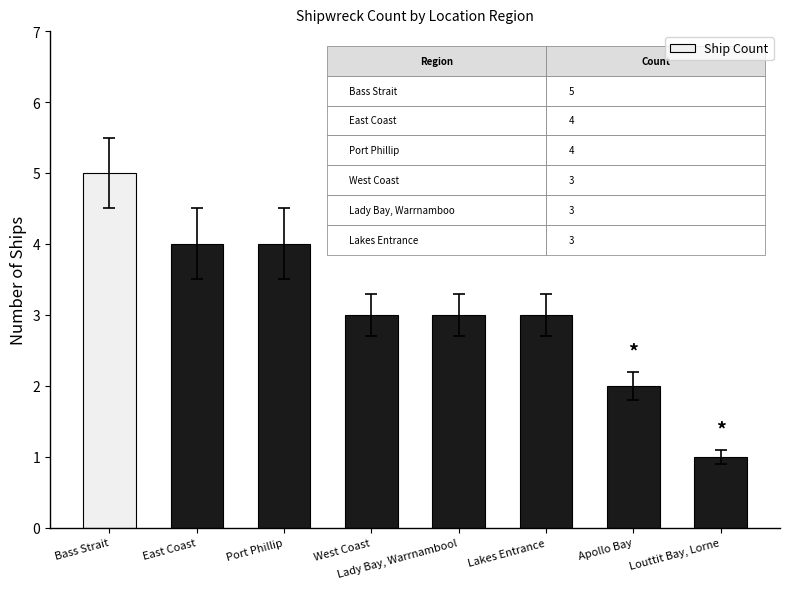

Count the number of categories in the chart.

8